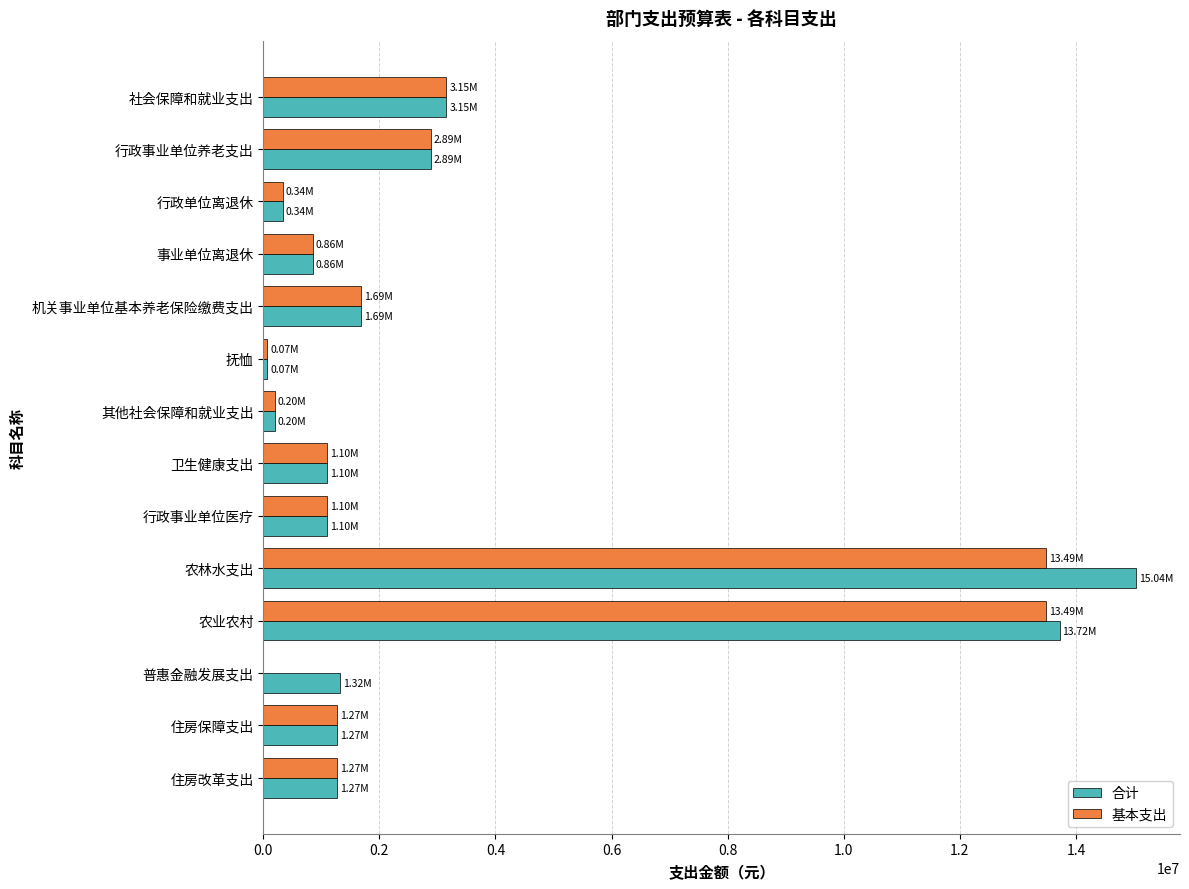

Which category has the highest value across all series?

农林水支出